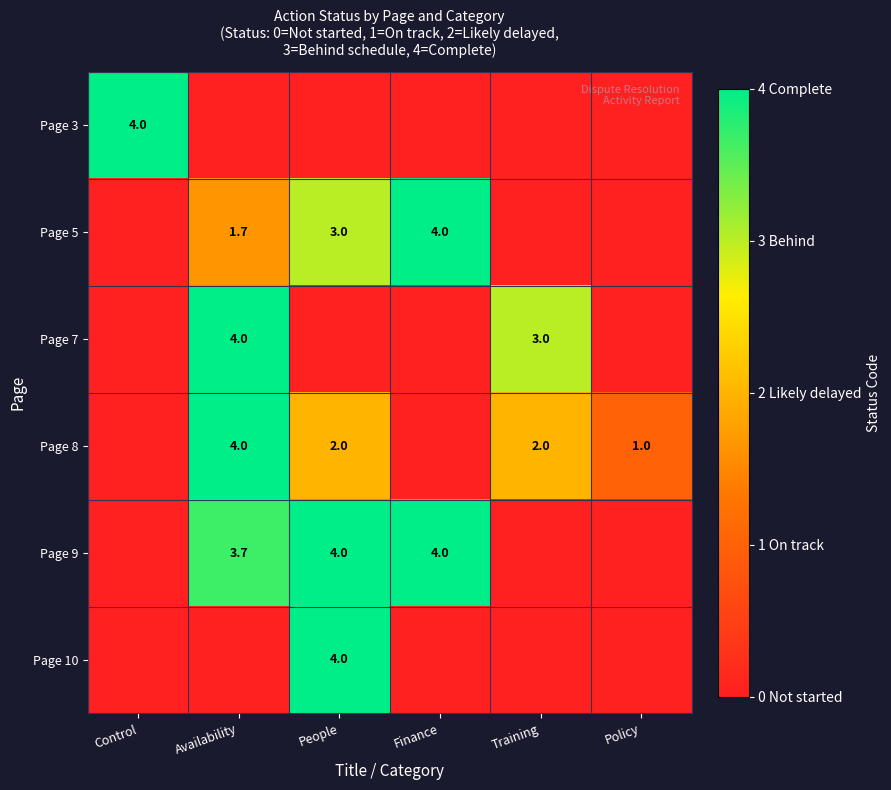

True or false: Page 9 has a value of 3.7 at Availability.

True